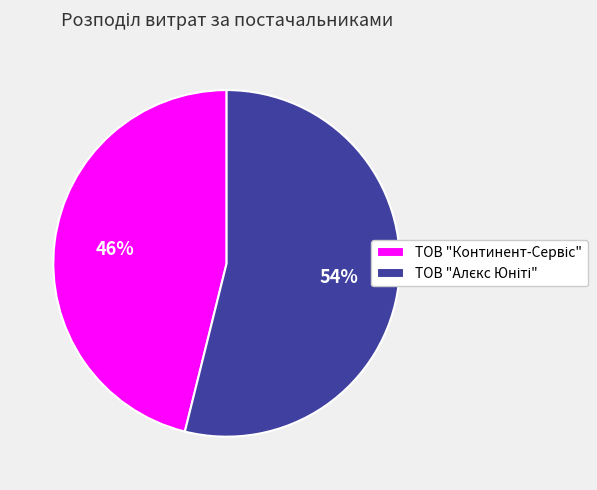

To the nearest percent, what is the average slice percentage?

50%